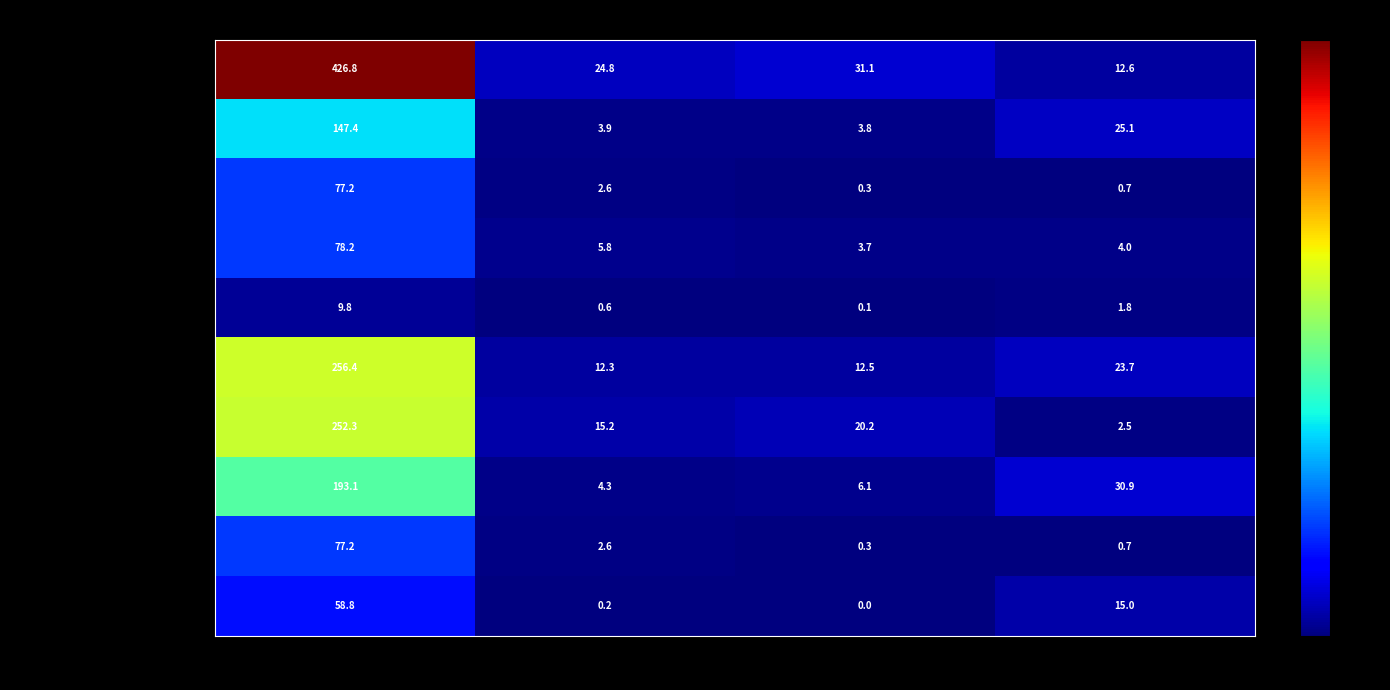

Is it true that Чай с сахаром equals 15.0 at Углеводы?

True